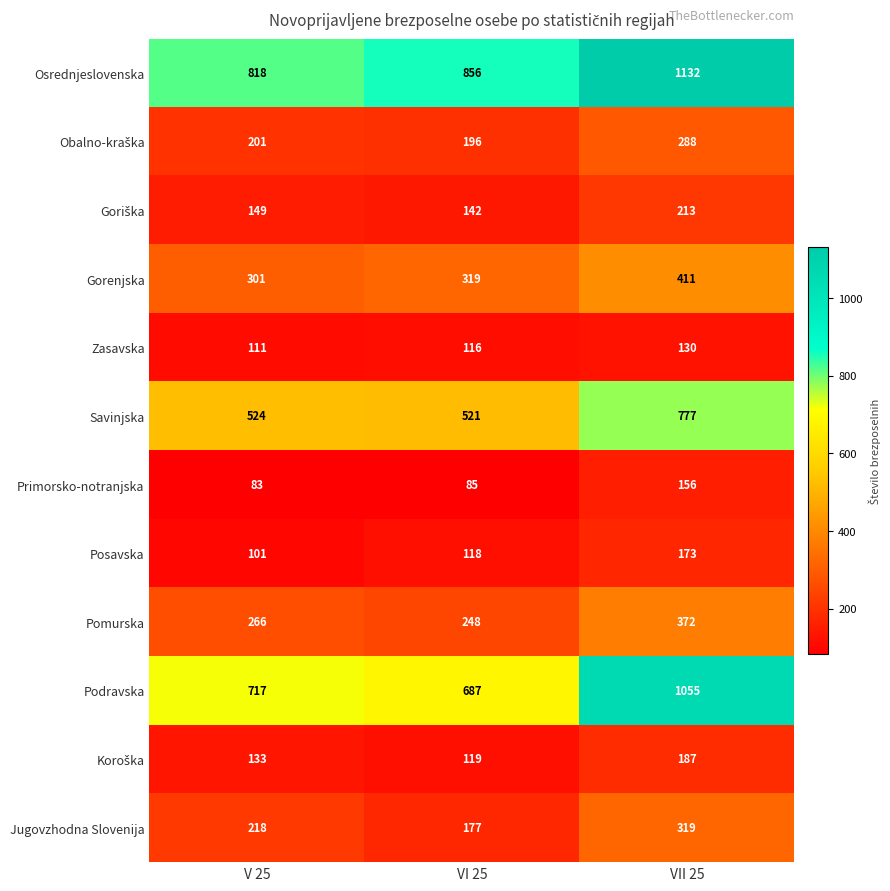

What is the sum of all Pomurska values?

886